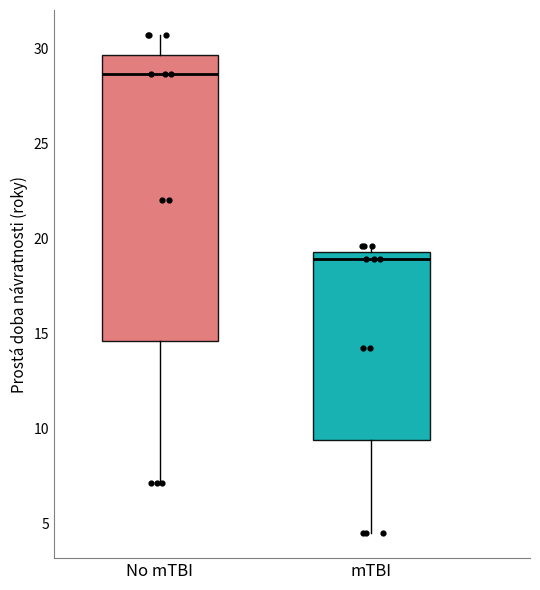

Comparing the boxes themselves (not the whiskers), which one is the tallest?

No mTBI